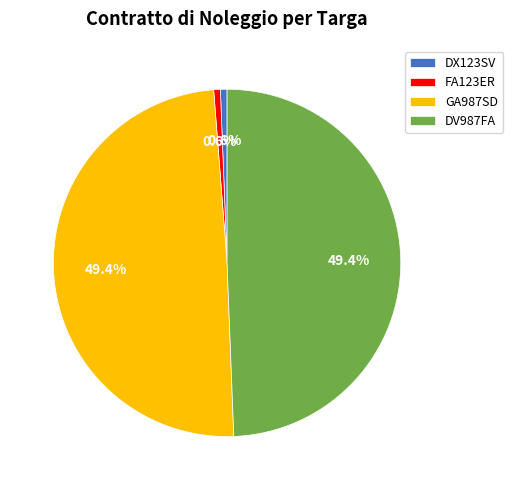

How many segments does this pie chart have?

4